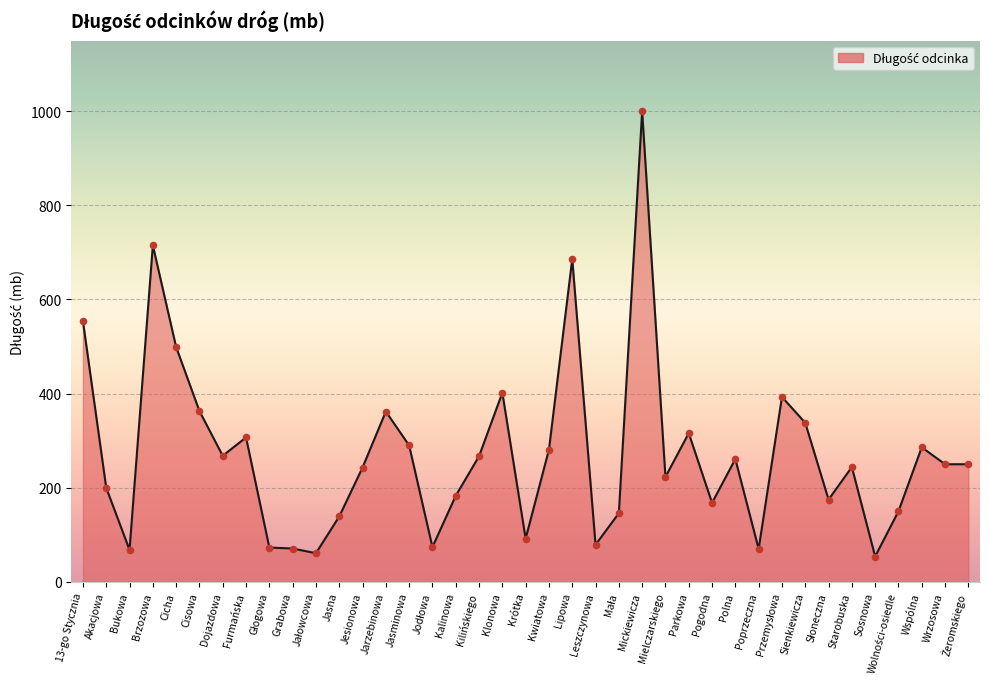

Between Wrzosowa and Pogodna, which is larger?

Wrzosowa